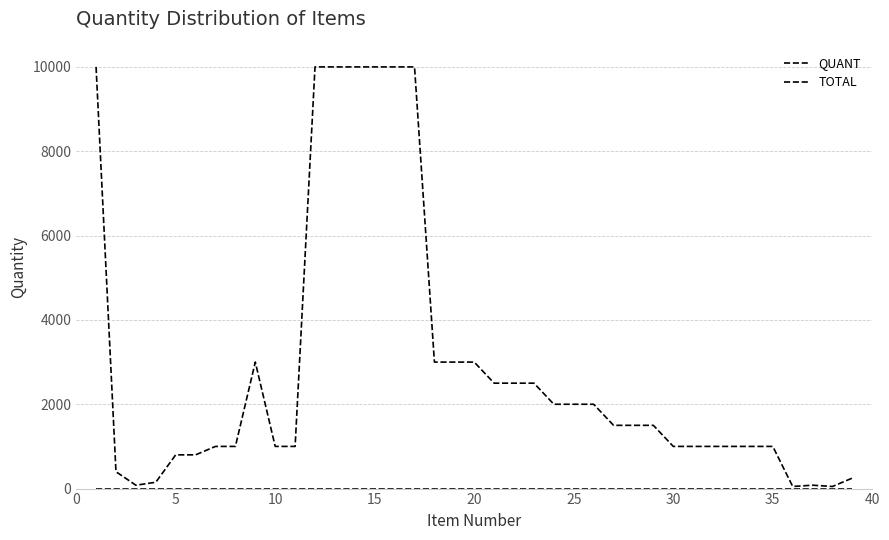

True or false: QUANT and TOTAL intersect in this chart.

False